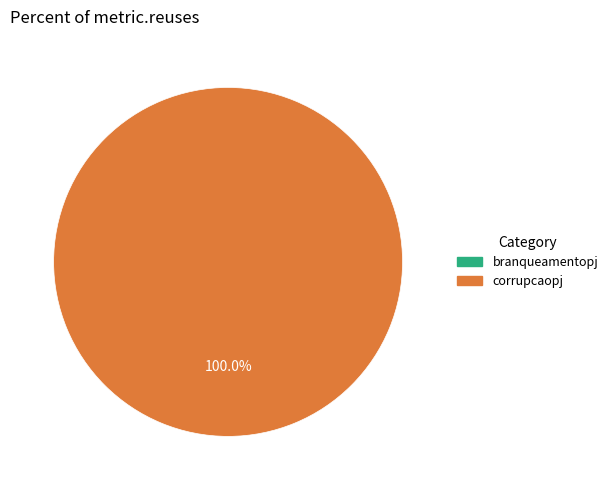

True or false: branqueamentopj accounts for 1% of the total.

False